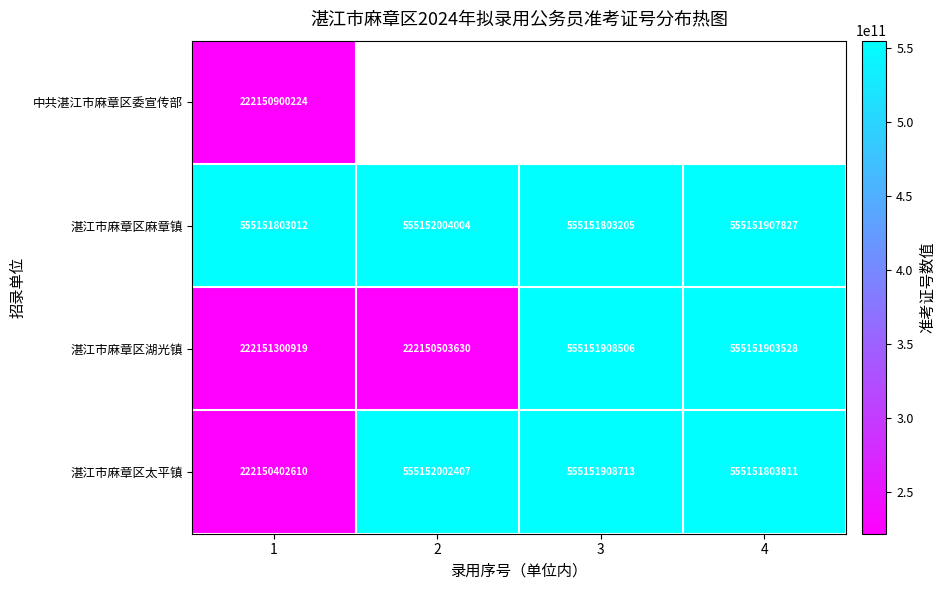

The 湛江市麻章区太平镇 series shows 222150402610 at 1. True or false?

True